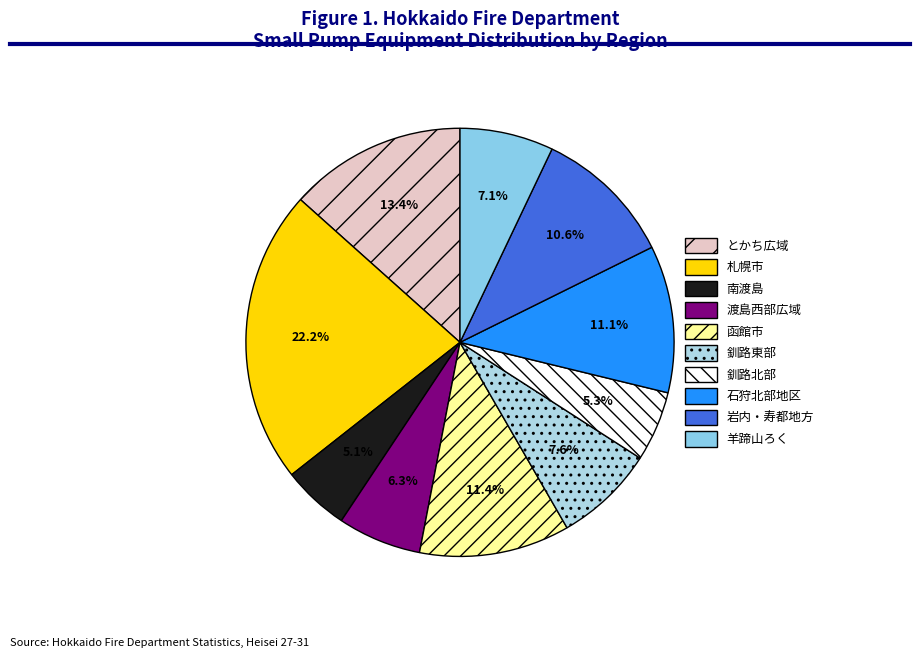

Does any single category account for the majority?

No